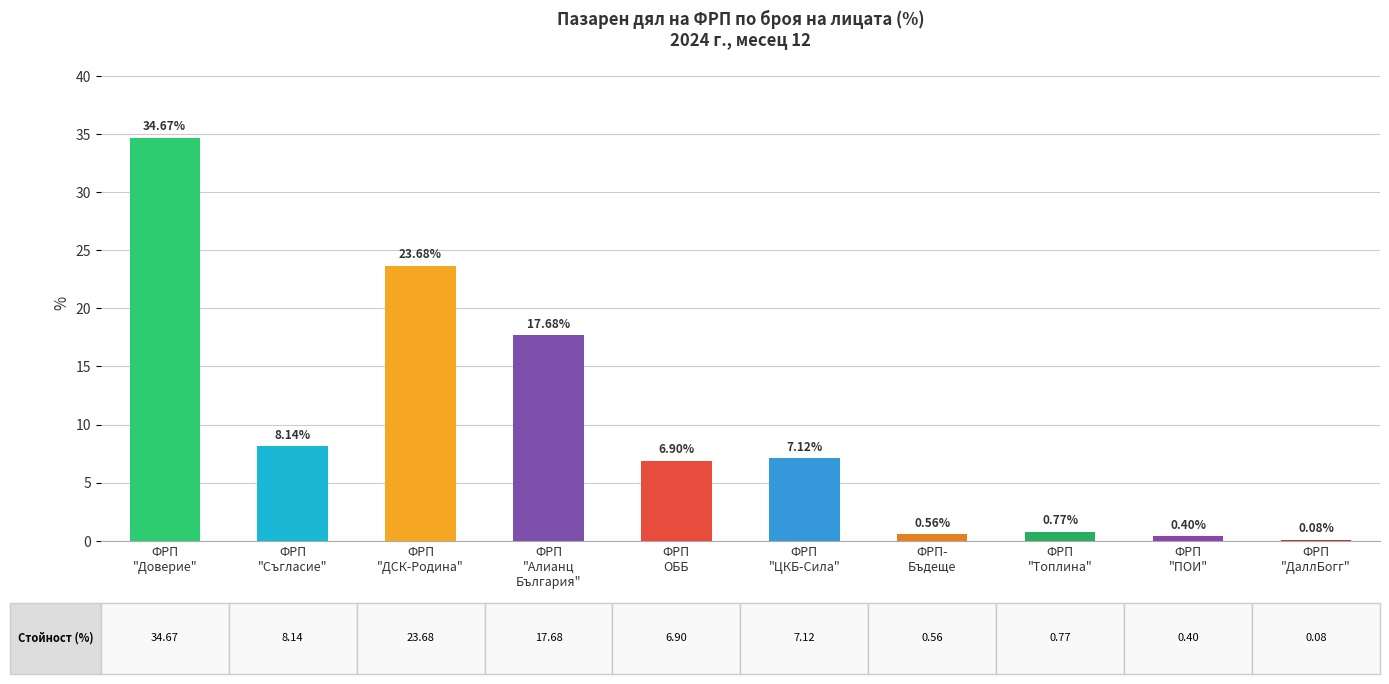

How many values exceed 7?

5